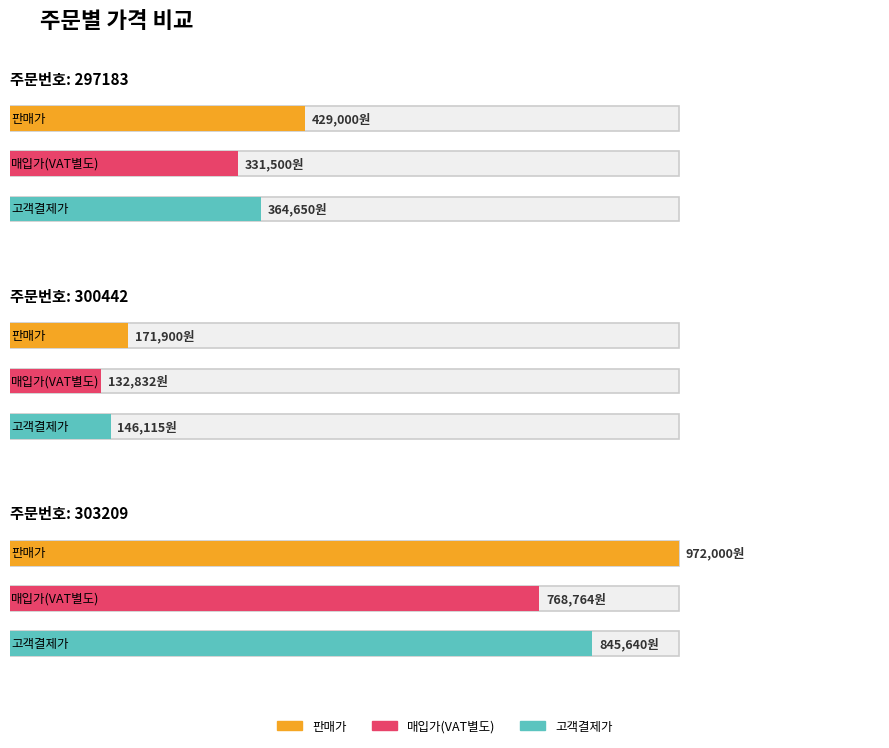

Is it true that 고객결제가 equals 1185740 at 20170814303209?

False